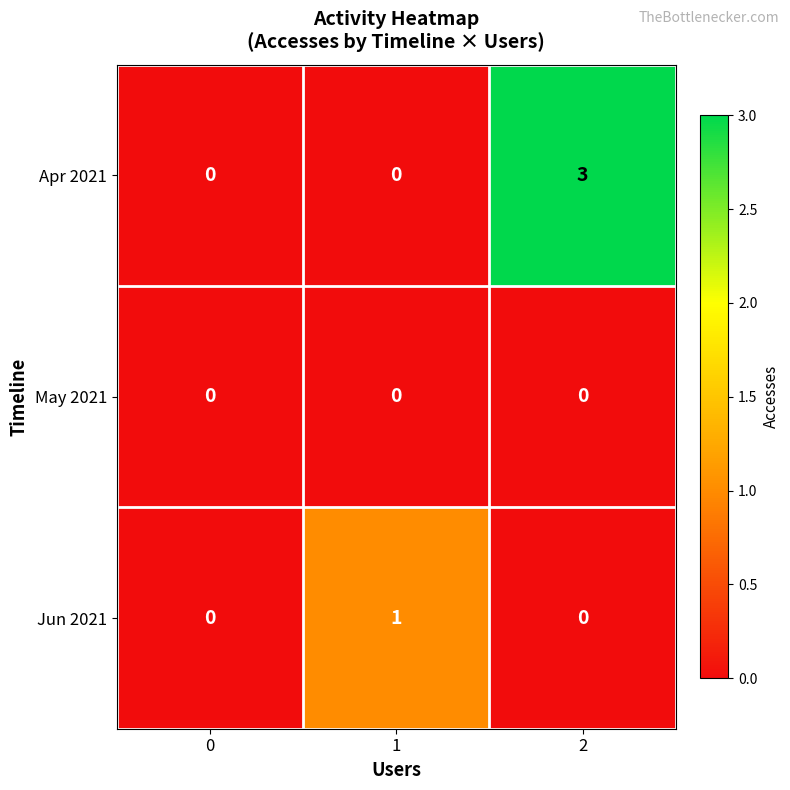

At which category is the sum across all series the highest?

2